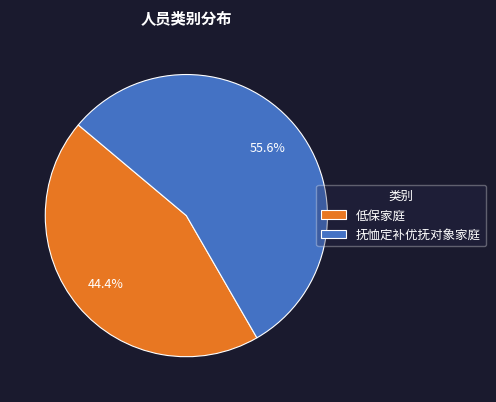

What percentage is the 低保家庭 slice, to the nearest percent?

44%